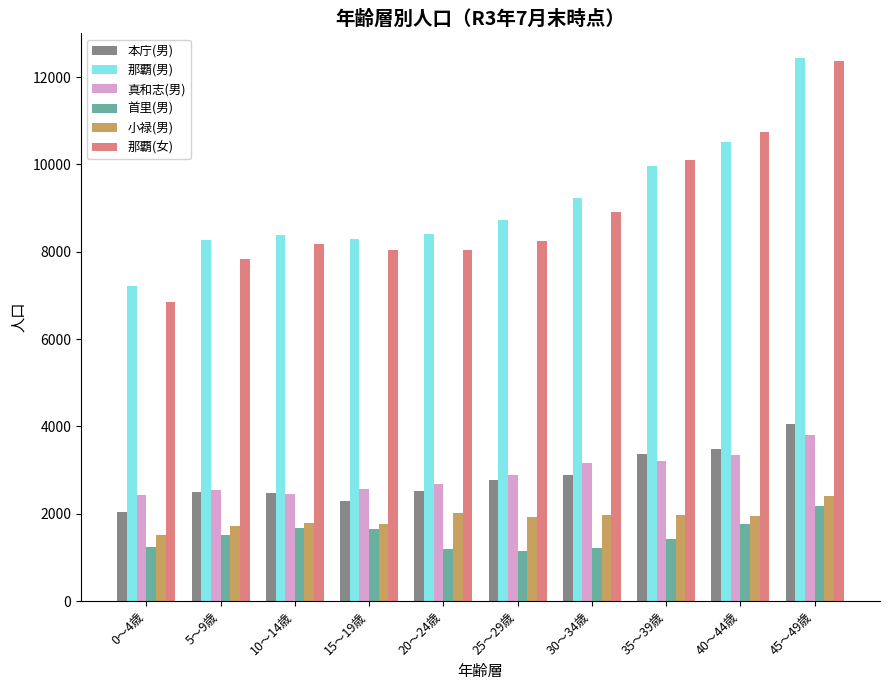

Which series has the largest range (max minus min)?

那覇(女)